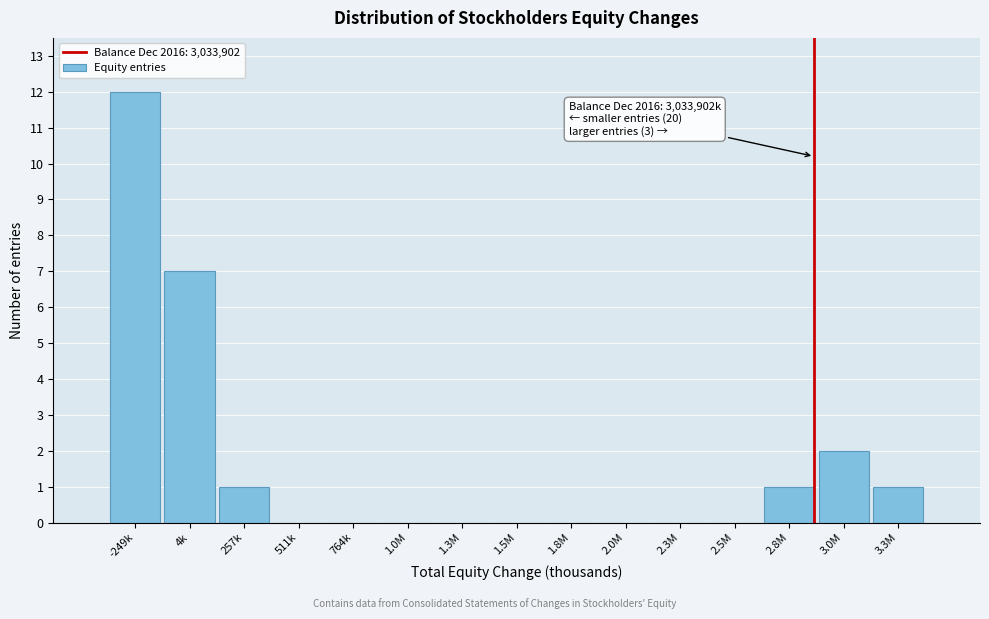

Reading left to right, what are all the values shown in this chart?

-249k=12	4k=7	257k=1	511k=0	764k=0	1.0M=0	1.3M=0	1.5M=0	1.8M=0	2.0M=0	2.3M=0	2.5M=0	2.8M=1	3.0M=2	3.3M=1